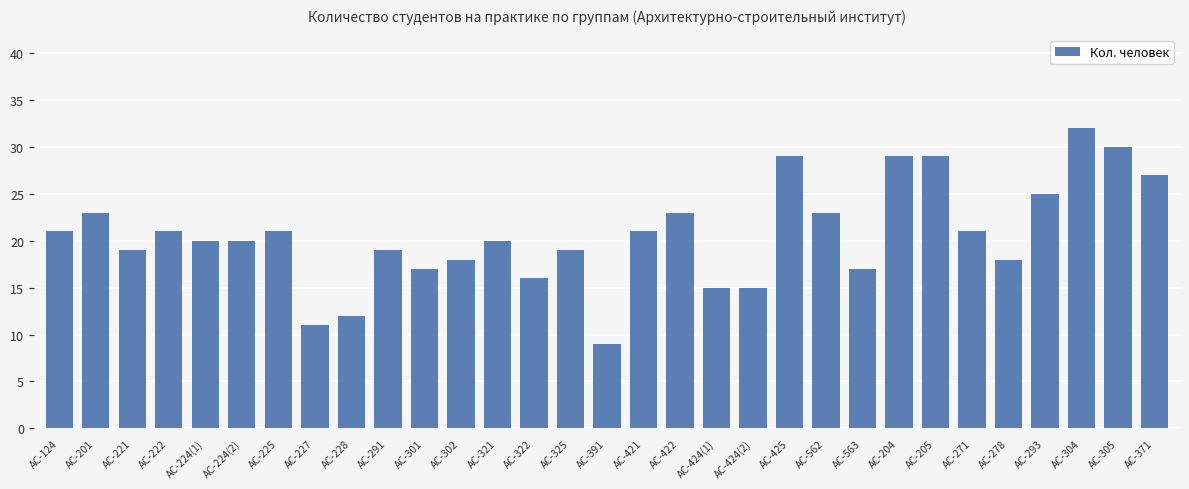

The chart shows a value of 18 at АС-278. True or false?

True